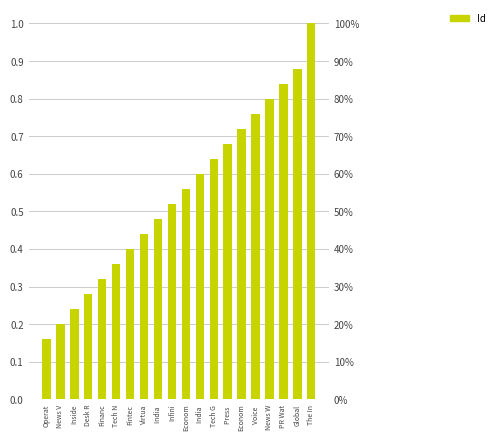

Read the value at Infini.

0.5